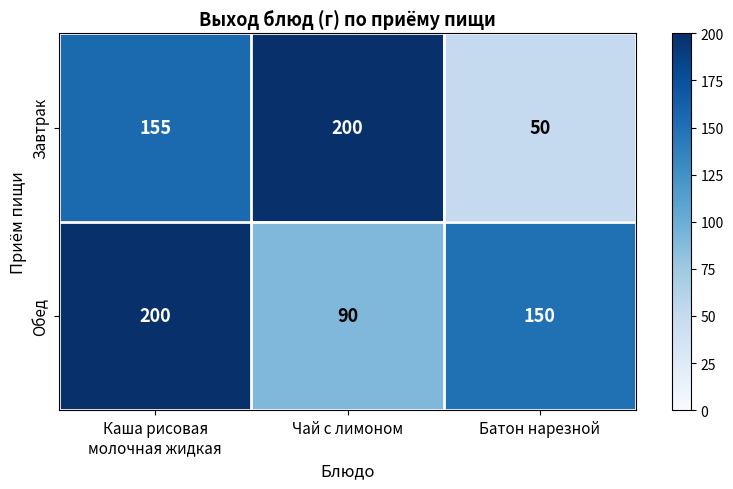

What is the maximum value for Завтрак?

200